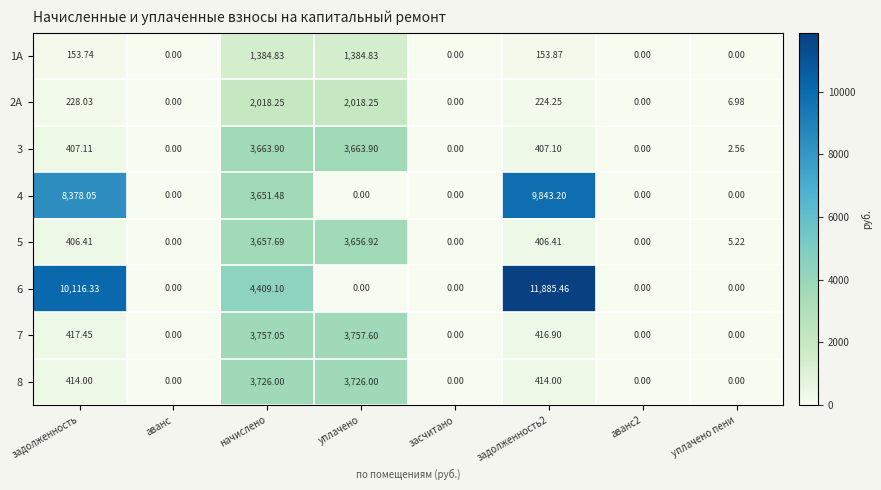

Where does the 3 series first go above 407?

задолженность